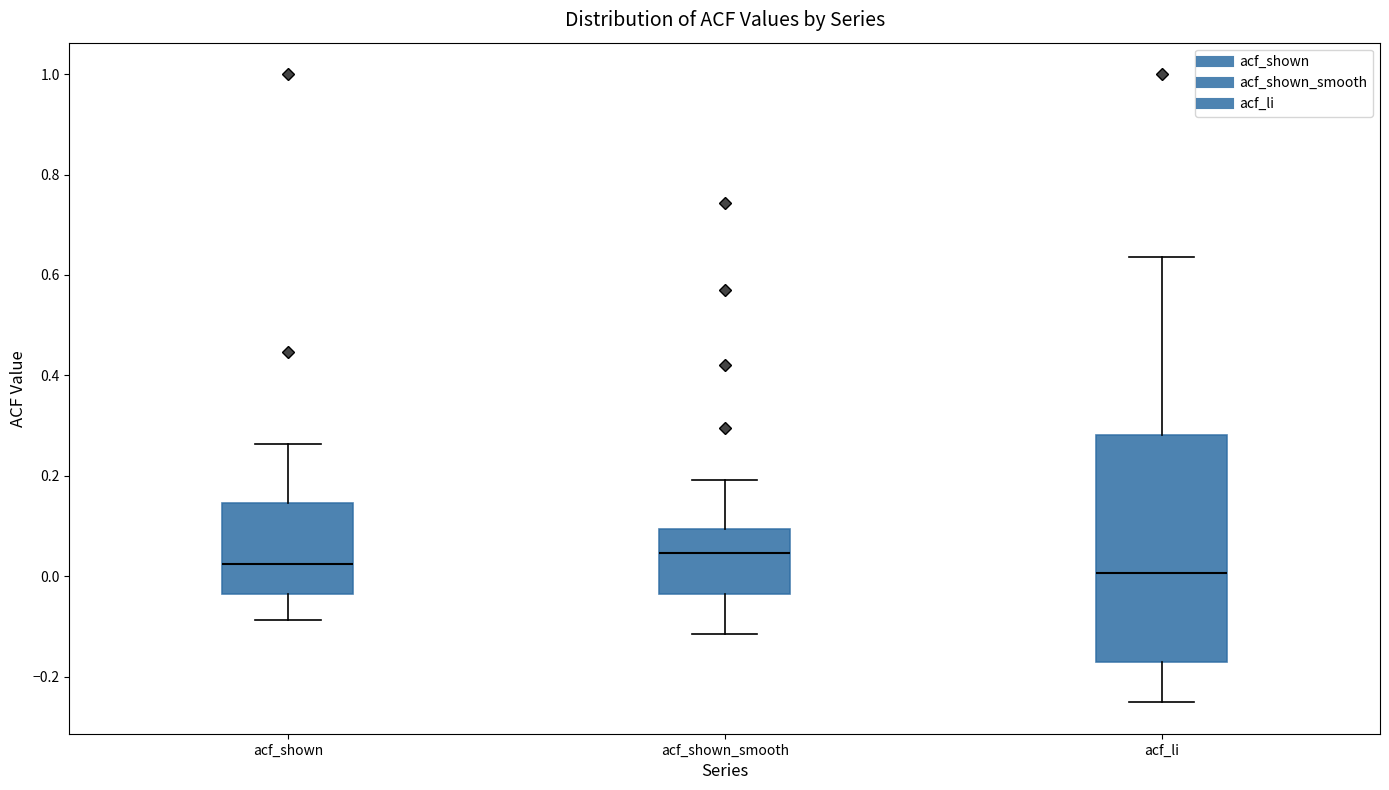

Comparing the boxes themselves (not the whiskers), which one is the tallest?

acf_li